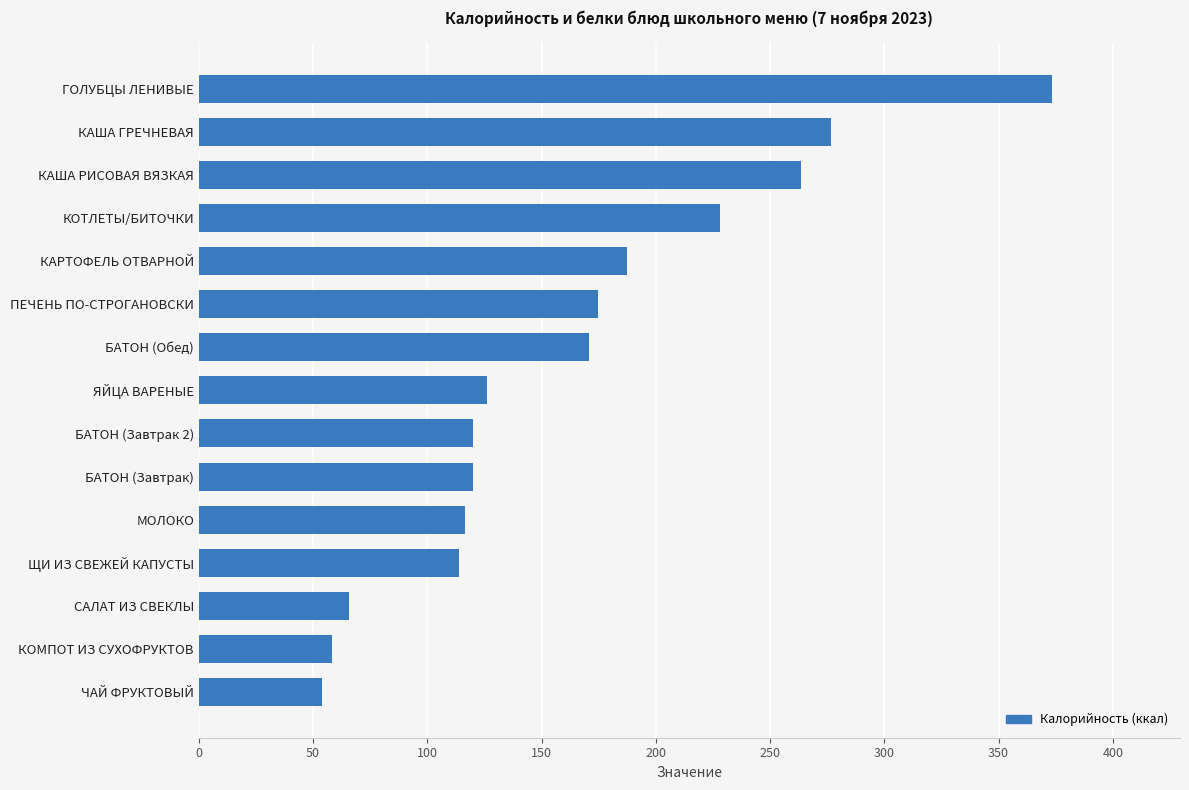

True or false: the data shows 113.8 at ЩИ ИЗ СВЕЖЕЙ КАПУСТЫ.

True